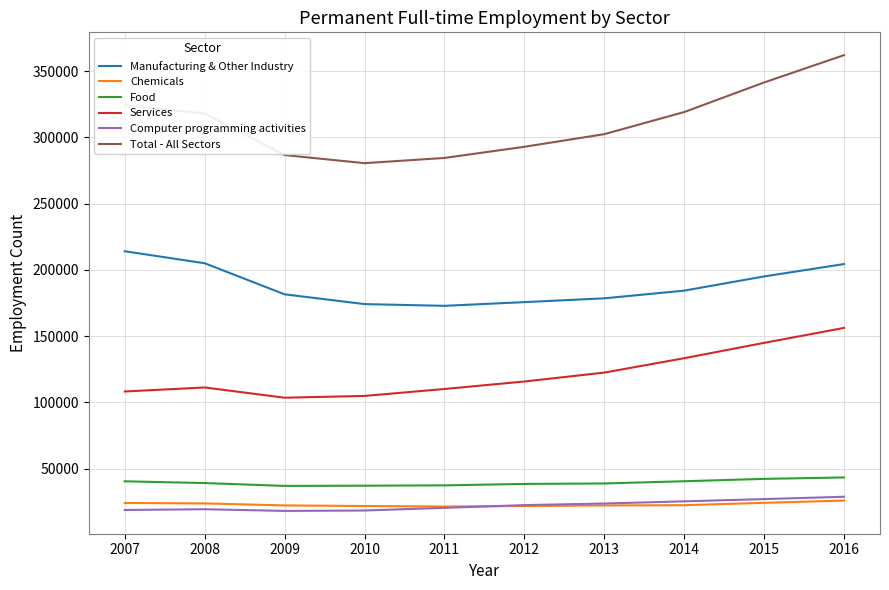

True or false: Manufacturing & Other Industry and Computer programming activities cross at least once.

False